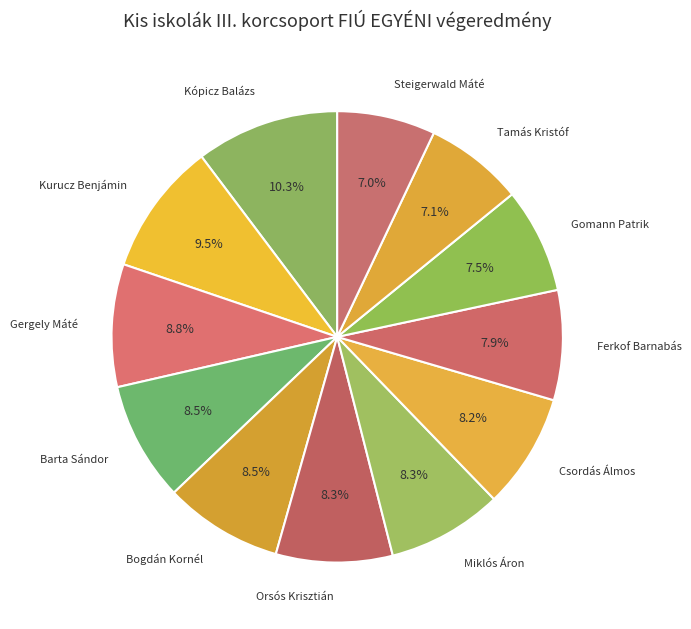

Count the number of slices in the pie.

12